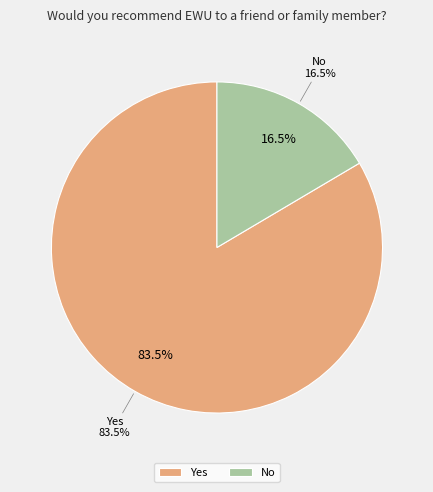

To the nearest percent, what is the combined percentage of Yes and No?

100%